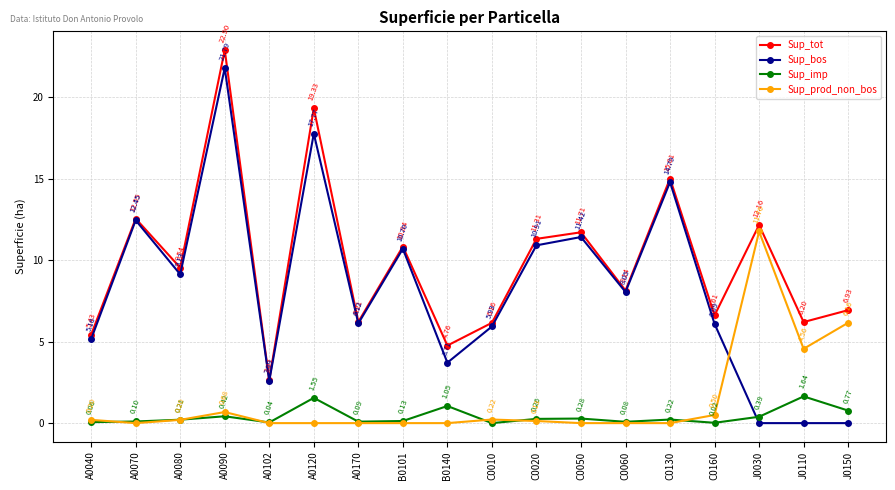

Count the number of data series in this chart.

4